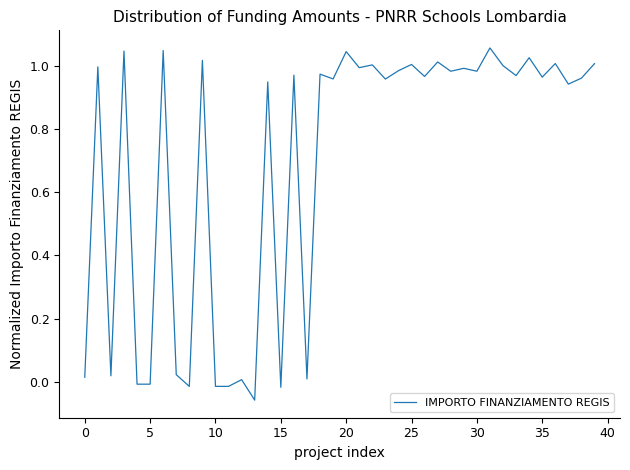

At which category does the chart reach its peak across all series?

31